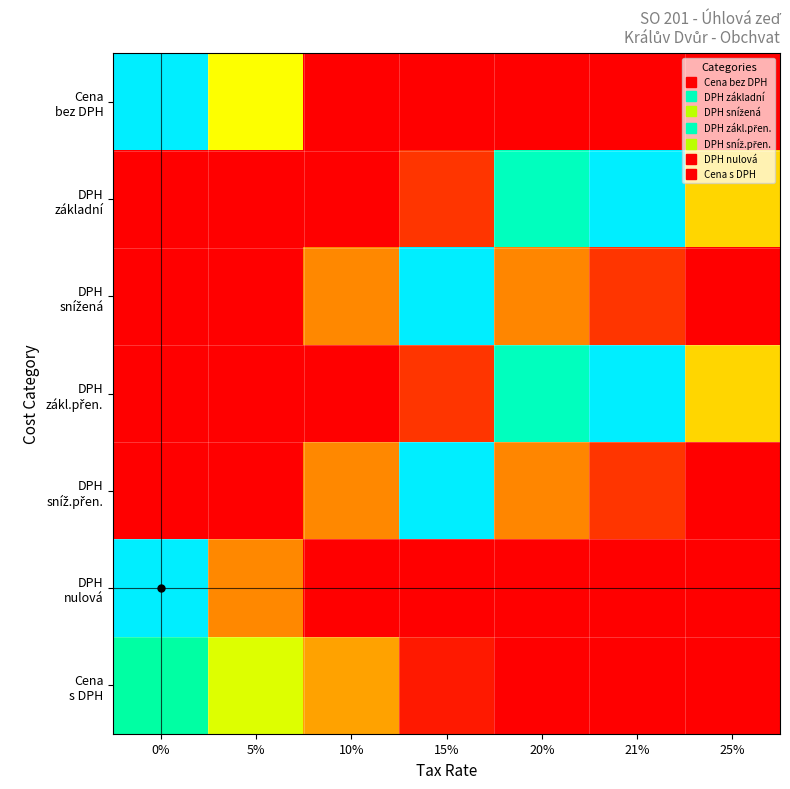

Which has a higher value, 5% or 21%?

5%